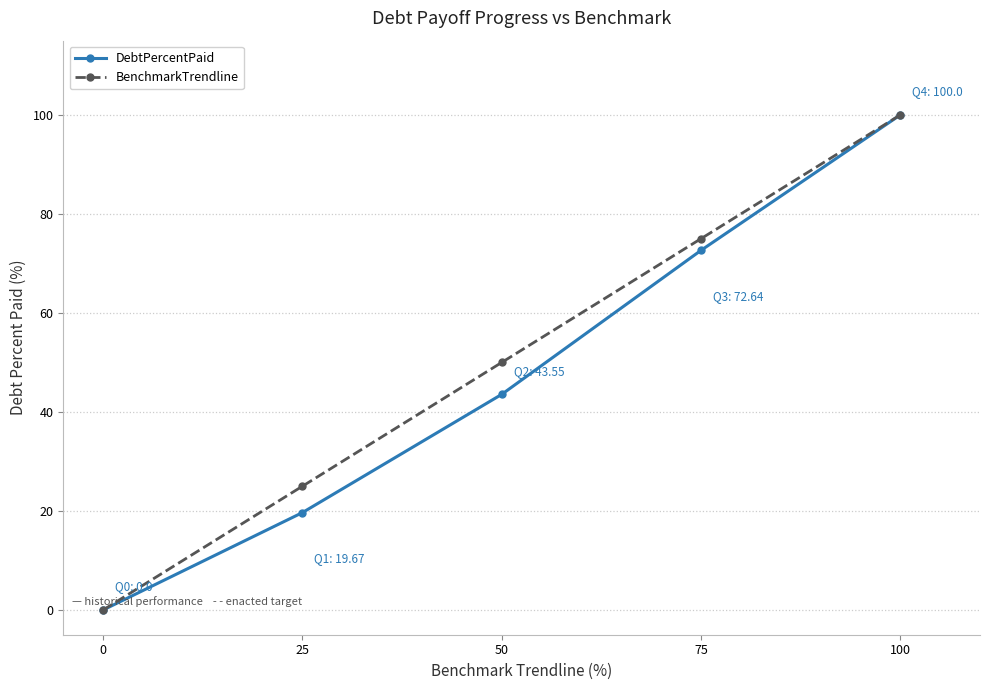

What is the value of the DebtPercentPaid point at the 5th from the left?

100.0